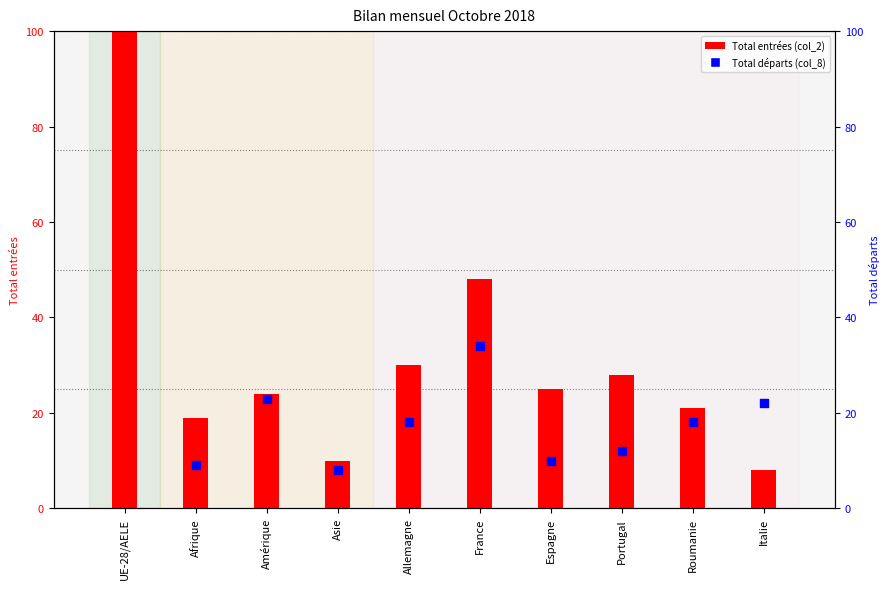

At how many categories does at least one series exceed 144?

1